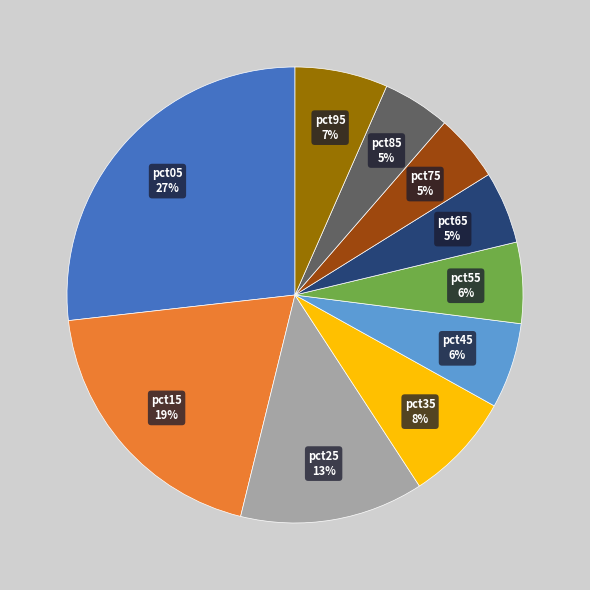

Do pct05 and pct15 together represent more than half of the pie?

No